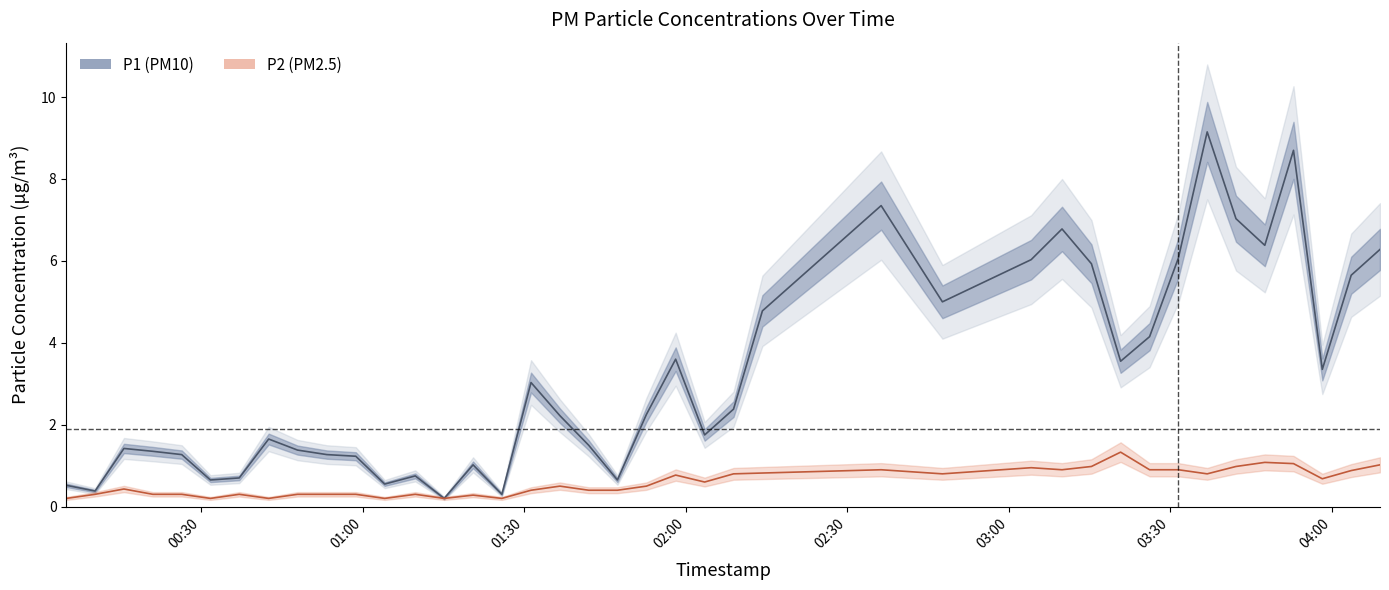

What is the difference between the second highest and minimum values in the P1 center series?

8.5